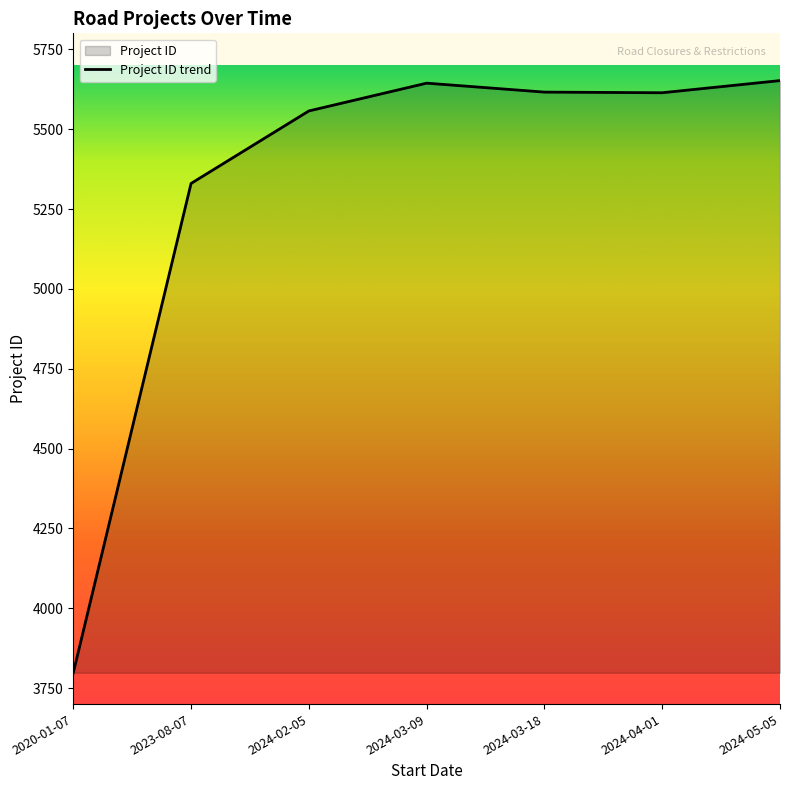

List the labels in order of value, largest first.

2024-05-05, 2024-03-09, 2024-03-18, 2024-04-01, 2024-02-05, 2023-08-07, 2020-01-07